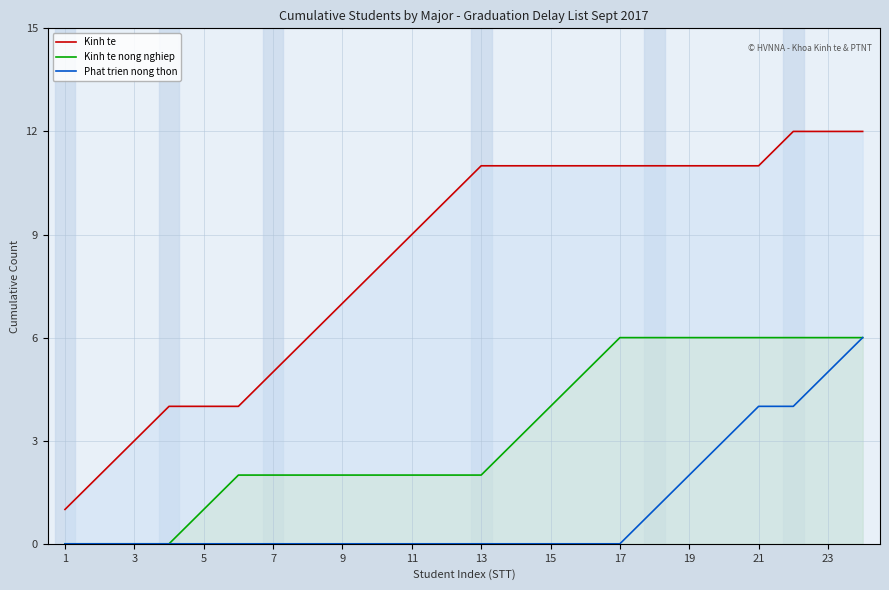

What is the value of the Kinh te point at the 2nd from the left?

2